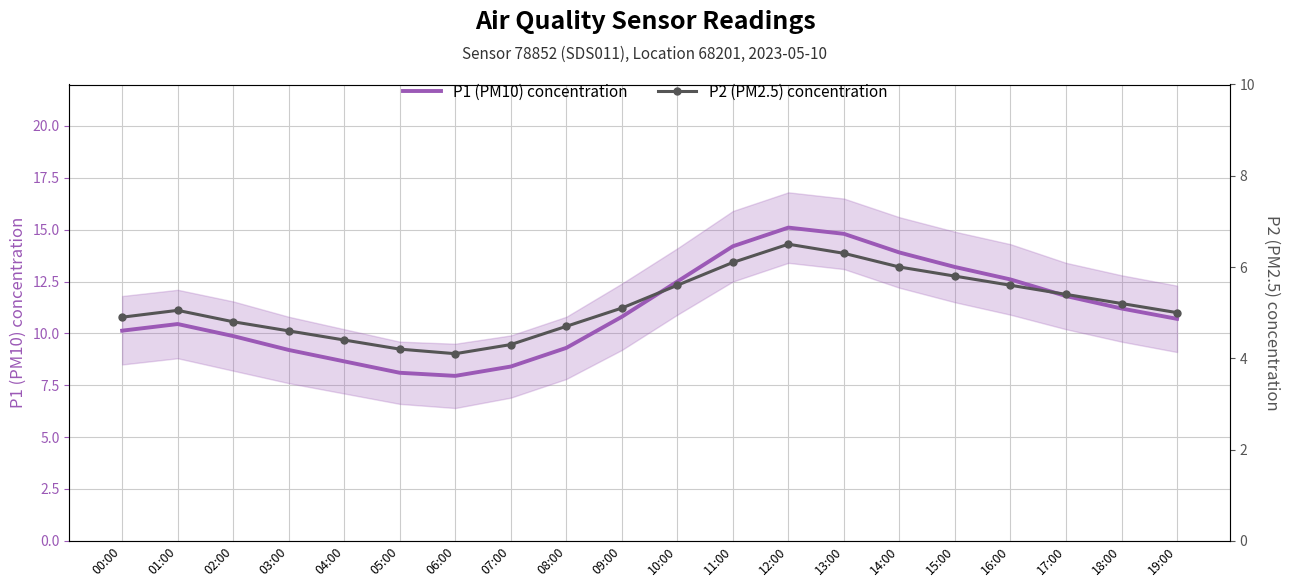

At 19:00, list the series in order from largest to smallest.

P1 (PM10) concentration, P2 (PM2.5) concentration